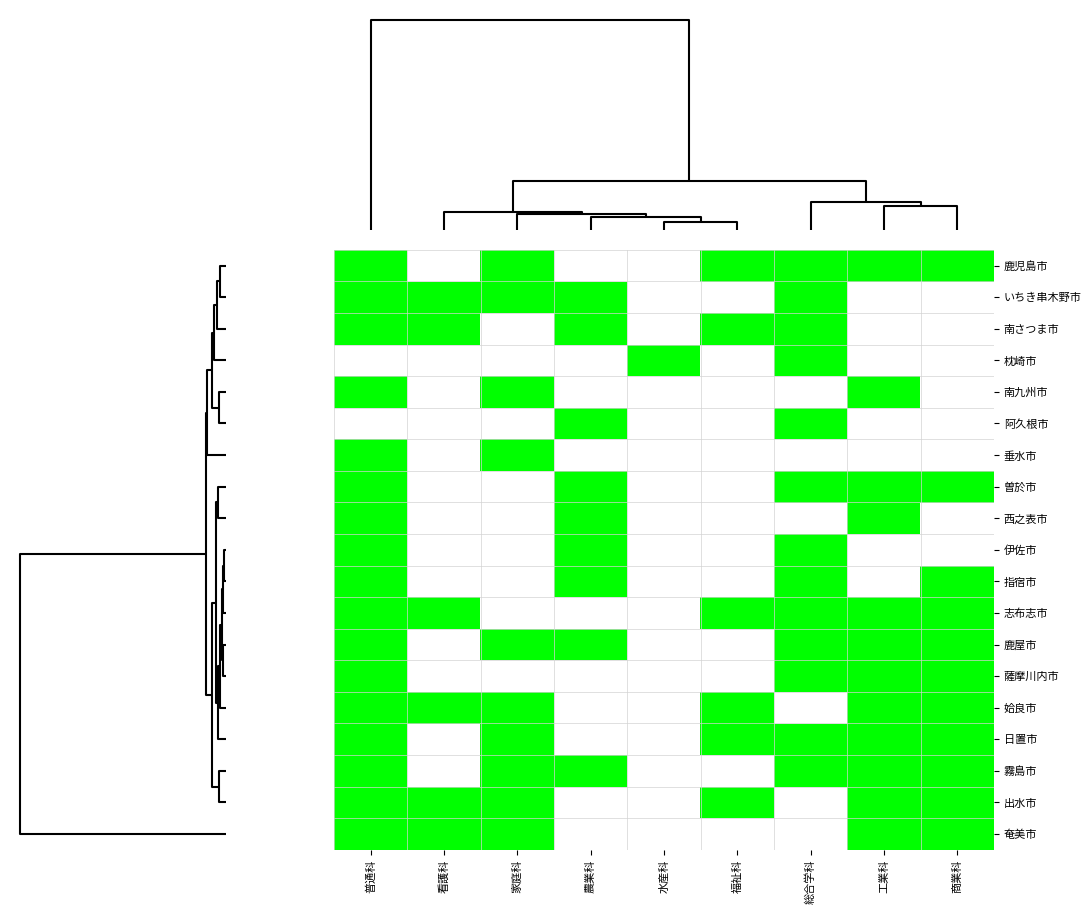

Rank the series at 福祉科 from highest to lowest value.

鹿児島市, 南さつま市, 志布志市, 姶良市, 日置市, 出水市, いちき串木野市, 枕崎市, 南九州市, 阿久根市, 垂水市, 曽於市, 西之表市, 伊佐市, 指宿市, 鹿屋市, 薩摩川内市, 霧島市, 奄美市